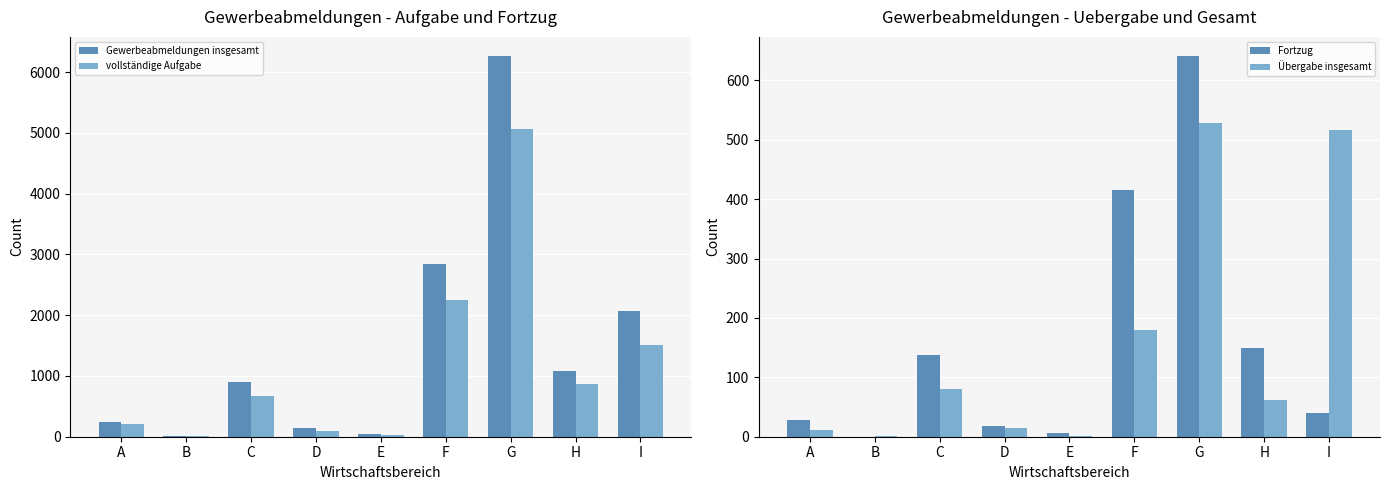

At H, list the series in order from largest to smallest.

Gewerbeabmeldungen insgesamt, vollständige Aufgabe, Fortzug, Übergabe insgesamt